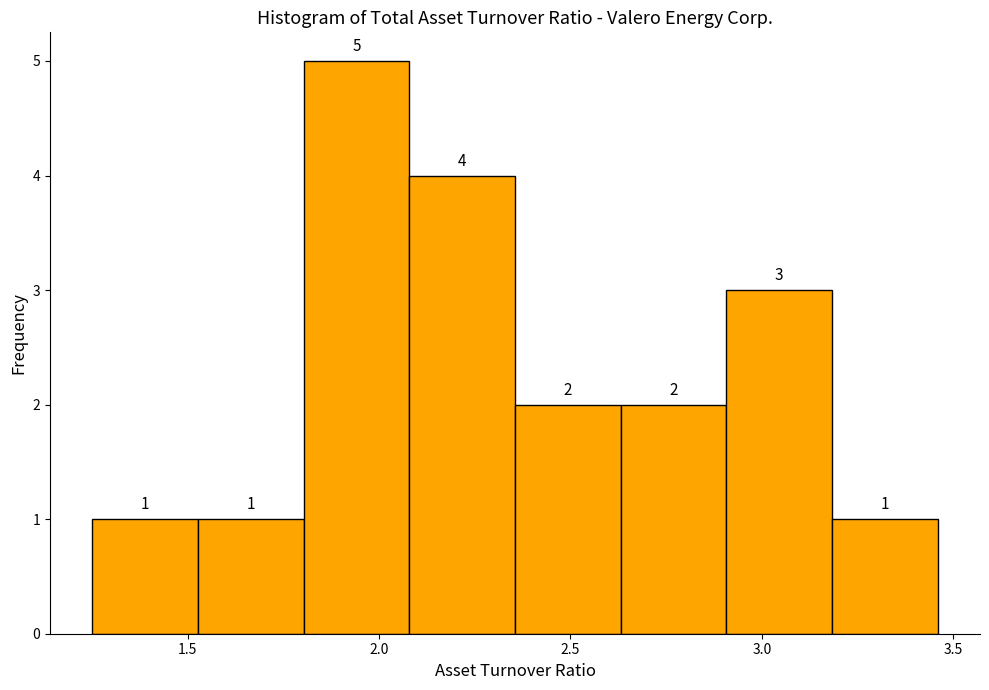

Over which range of the x-axis is the bar tallest?

1.80 to 2.10